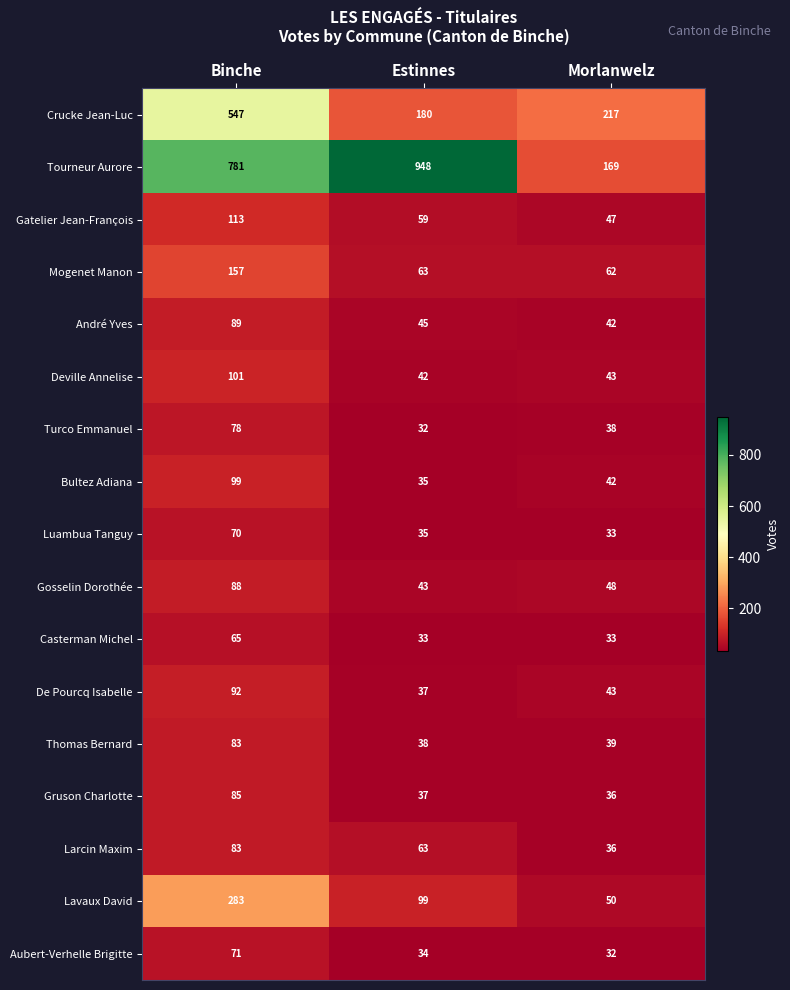

Which series has the largest range (max minus min)?

Tourneur Aurore